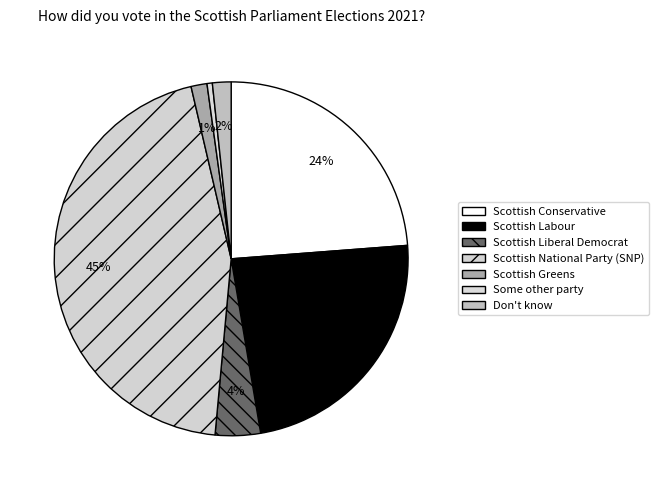

What is the change in value from Scottish Conservative to Scottish Greens?

-92